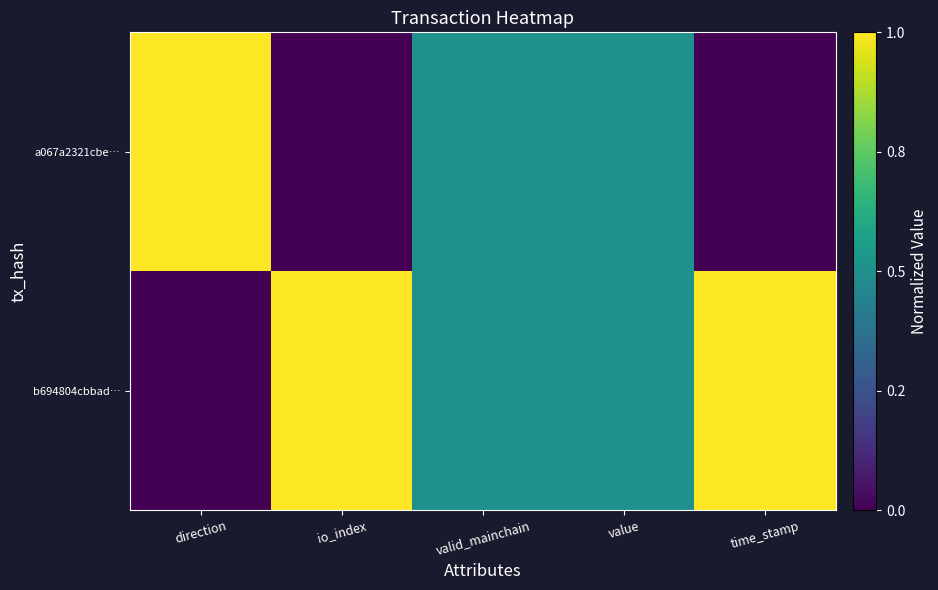

Which series has the largest range (max minus min)?

b694804cbbad…